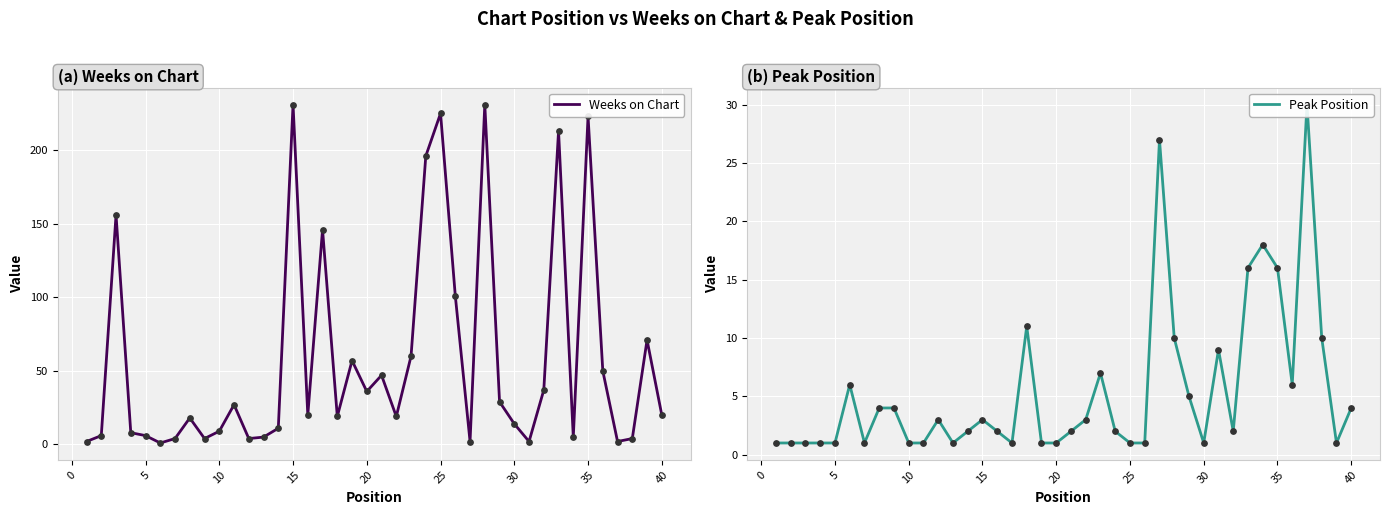

What is the maximum value for Weeks on Chart?

231